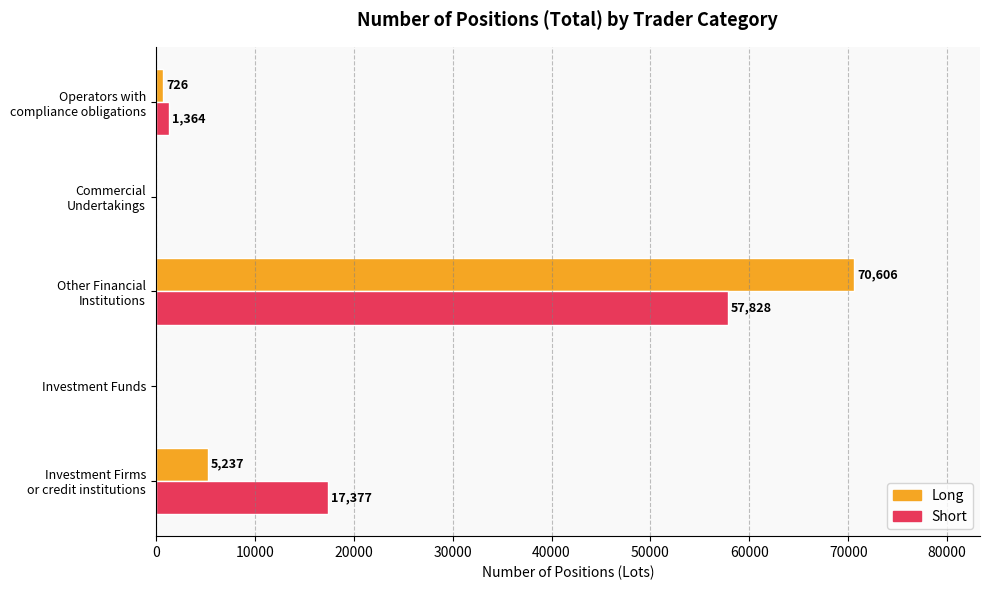

What is the sum of all Long values?

76569